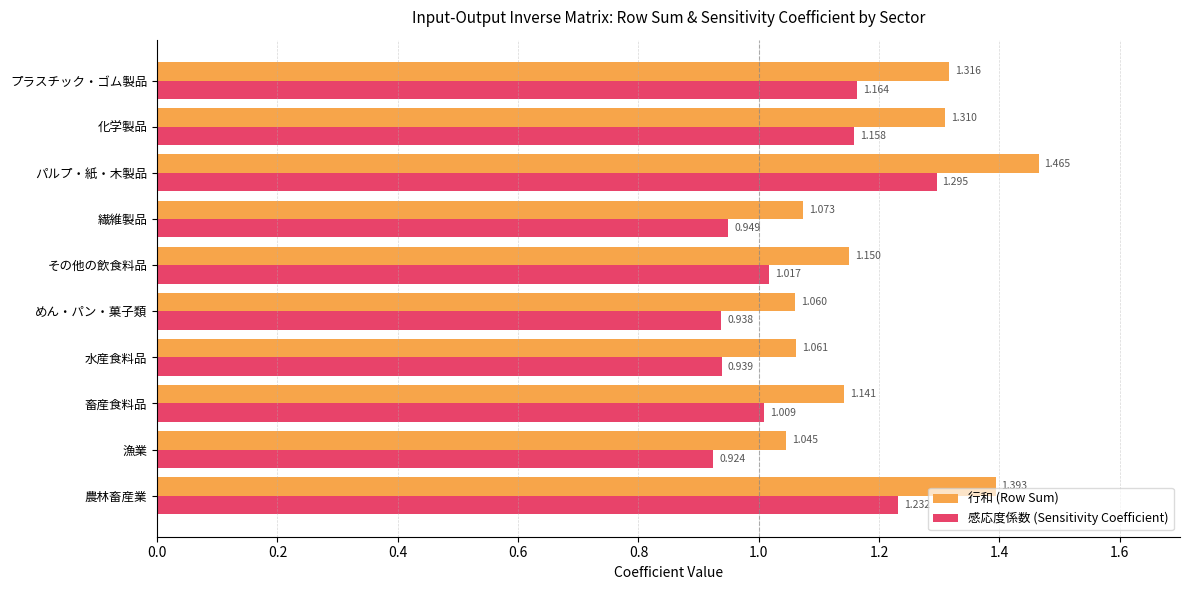

Which series has the largest range (max minus min)?

行和 (Row Sum)